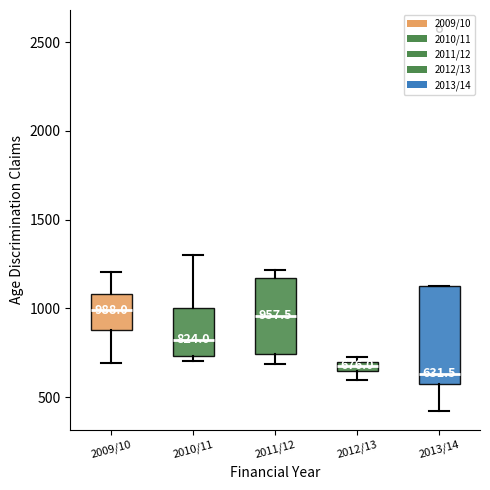

Comparing the boxes themselves (not the whiskers), which one is the tallest?

2013/14